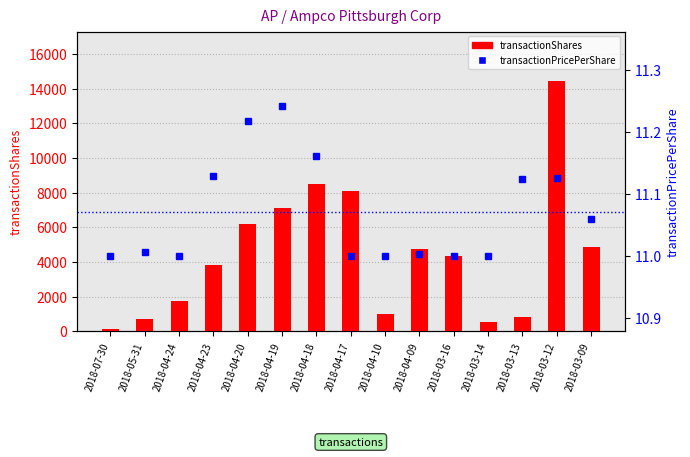

Is it true that transactionPricePerShare equals 11.2 at 2018-04-20?

True